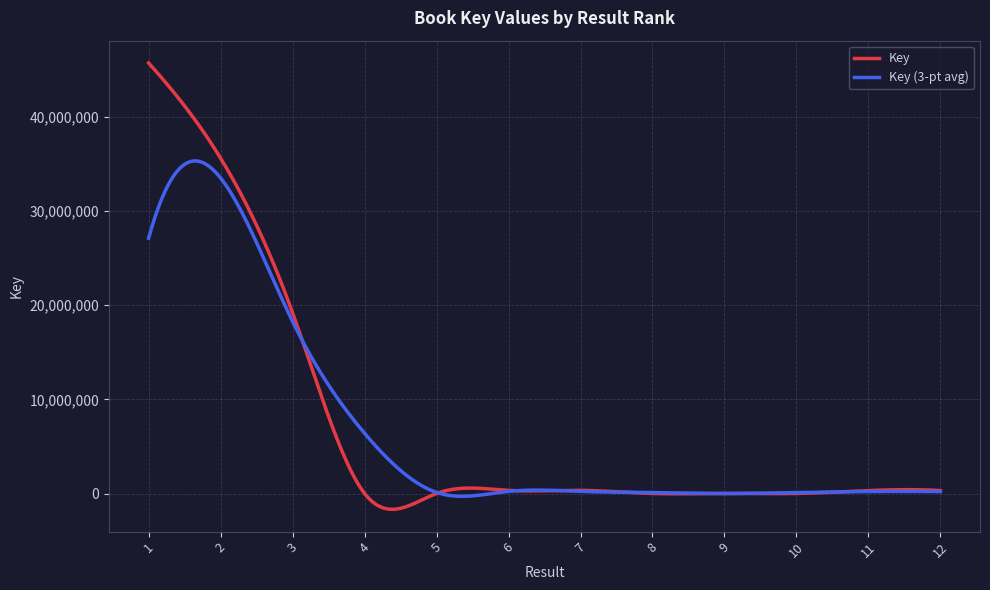

Rank the series by their maximum value, from highest to lowest.

Key, Key (3-pt avg)